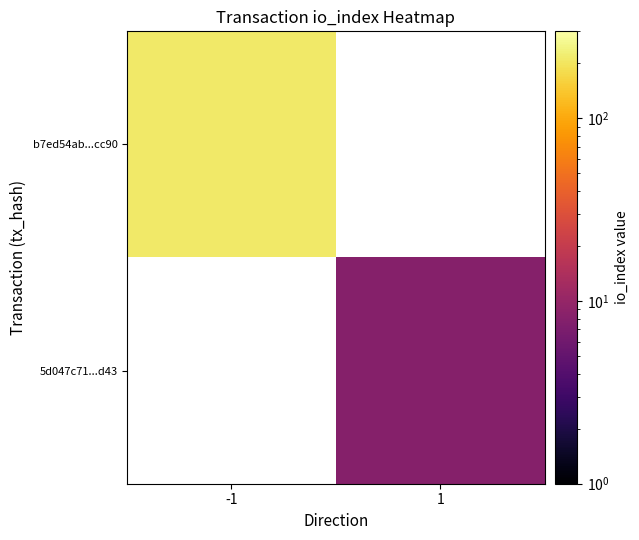

The b7ed54ab...cc90 series shows 102.0 at -1. True or false?

False